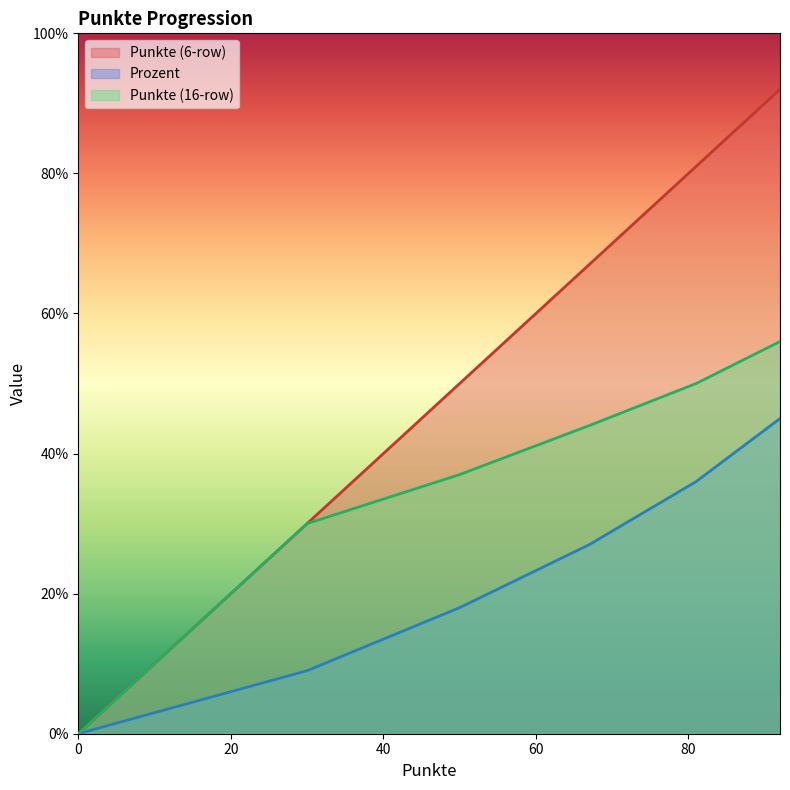

Rank the series by their maximum value, from lowest to highest.

Prozent, Punkte (16-row), Punkte (6-row)